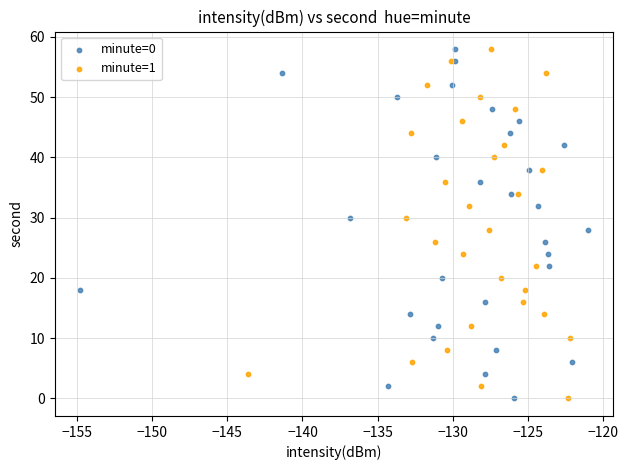

What are all the series names shown in the legend?

minute=0, minute=1